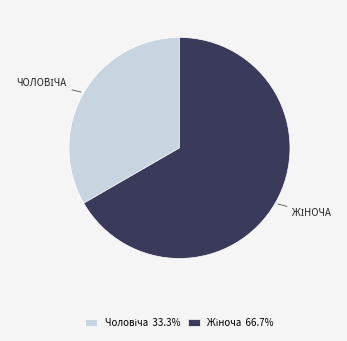

Is there any slice that represents more than half of the pie?

Yes